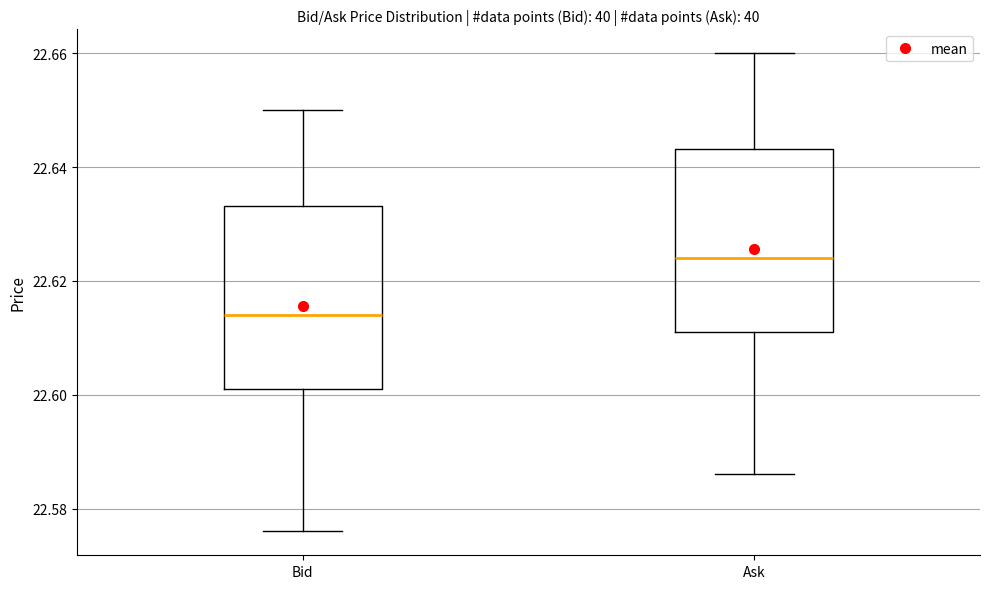

Reading left to right, transcribe this box plot: for each box, give where its median line is, the range the box spans, and where its two whiskers end, as read against the y-axis. The values are not printed on the chart, so give them approximately, as read against the axis.

Bid: median 22.614, box 22.602 to 22.634, whiskers 22.576 to 22.650
Ask: median 22.624, box 22.612 to 22.644, whiskers 22.586 to 22.660